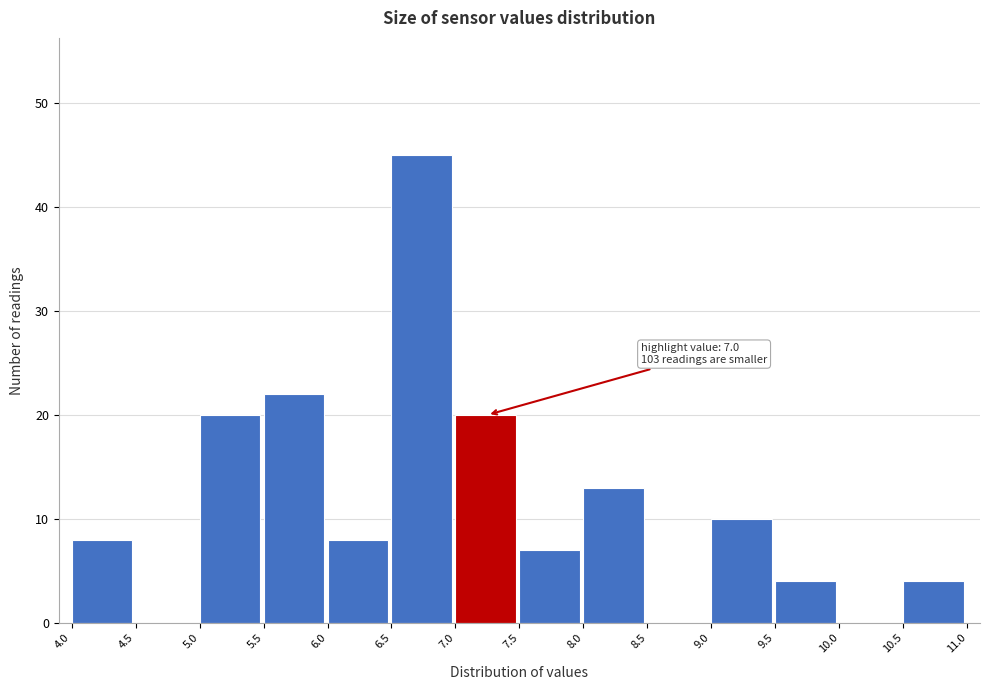

Over which range of the x-axis is the bar tallest?

6.5 to 7.0